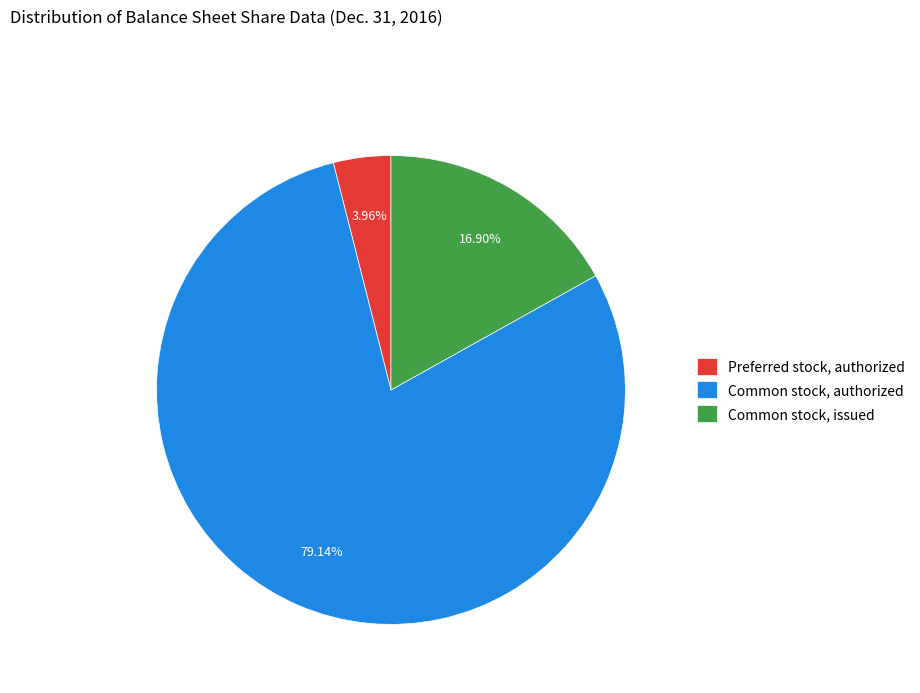

Do Common stock, issued and Preferred stock, authorized together represent more than half of the pie?

No